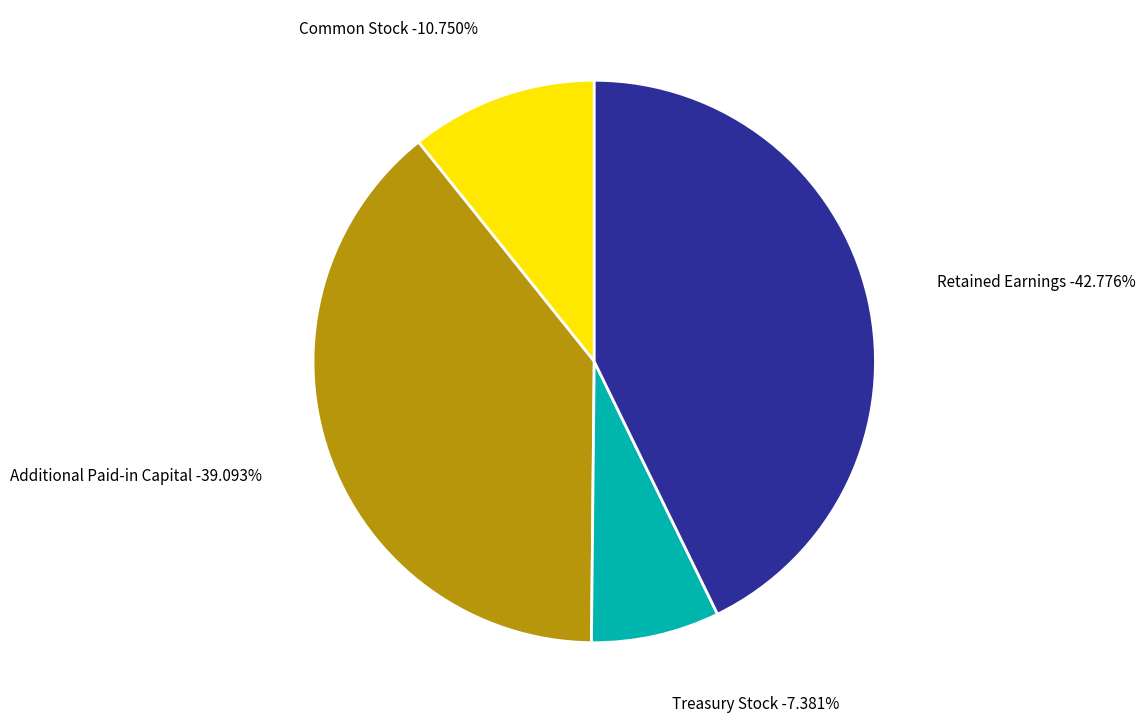

Rank the categories by value from highest to lowest.

Retained Earnings, Additional Paid-in Capital, Common Stock, Treasury Stock